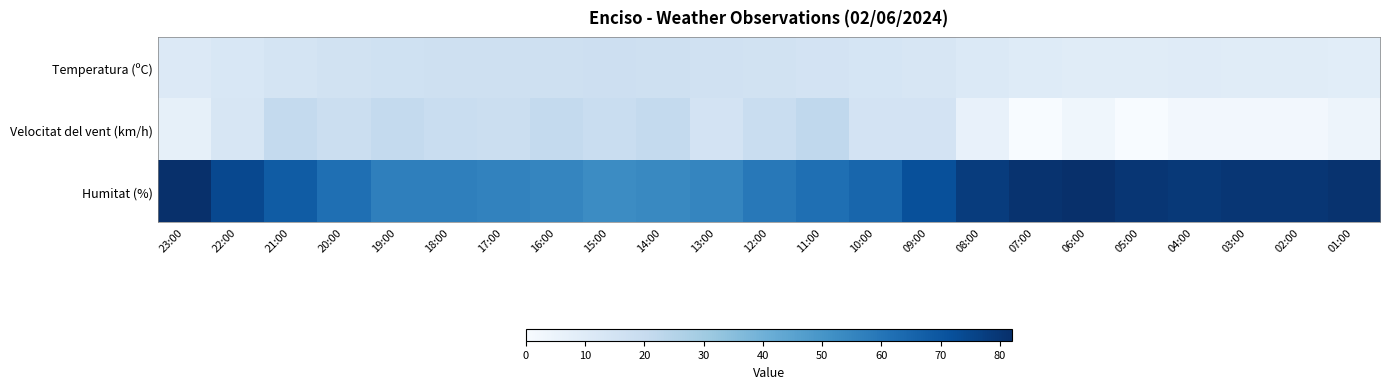

Reading left to right, what are all the values shown in this chart?

Temperatura (ºC): 23:00=10.9	22:00=12.8	21:00=14.6	20:00=15.8	19:00=16.4	18:00=16.8	17:00=17.0	16:00=17.2	15:00=17.3	14:00=16.7	13:00=16.3	12:00=15.7	11:00=14.9	10:00=13.8	09:00=12.9	08:00=11.4	07:00=10.1	06:00=9.5	05:00=9.6	04:00=9.9	03:00=9.5	02:00=9.5	01:00=8.9
Velocitat del vent (km/h): 23:00=7.0	22:00=13.0	21:00=21.0	20:00=18.0	19:00=21.0	18:00=19.0	17:00=18.0	16:00=21.0	15:00=19.0	14:00=21.0	13:00=15.0	12:00=19.0	11:00=22.0	10:00=15.0	09:00=15.0	08:00=6.0	07:00=0.0	06:00=3.0	05:00=0.0	04:00=2.0	03:00=2.0	02:00=2.0	01:00=4.0
Humitat (%): 23:00=82.0	22:00=74.0	21:00=68.0	20:00=62.0	19:00=57.0	18:00=57.0	17:00=56.0	16:00=55.0	15:00=53.0	14:00=54.0	13:00=55.0	12:00=59.0	11:00=62.0	10:00=65.0	09:00=72.0	08:00=78.0	07:00=81.0	06:00=82.0	05:00=80.0	04:00=79.0	03:00=80.0	02:00=80.0	01:00=81.0